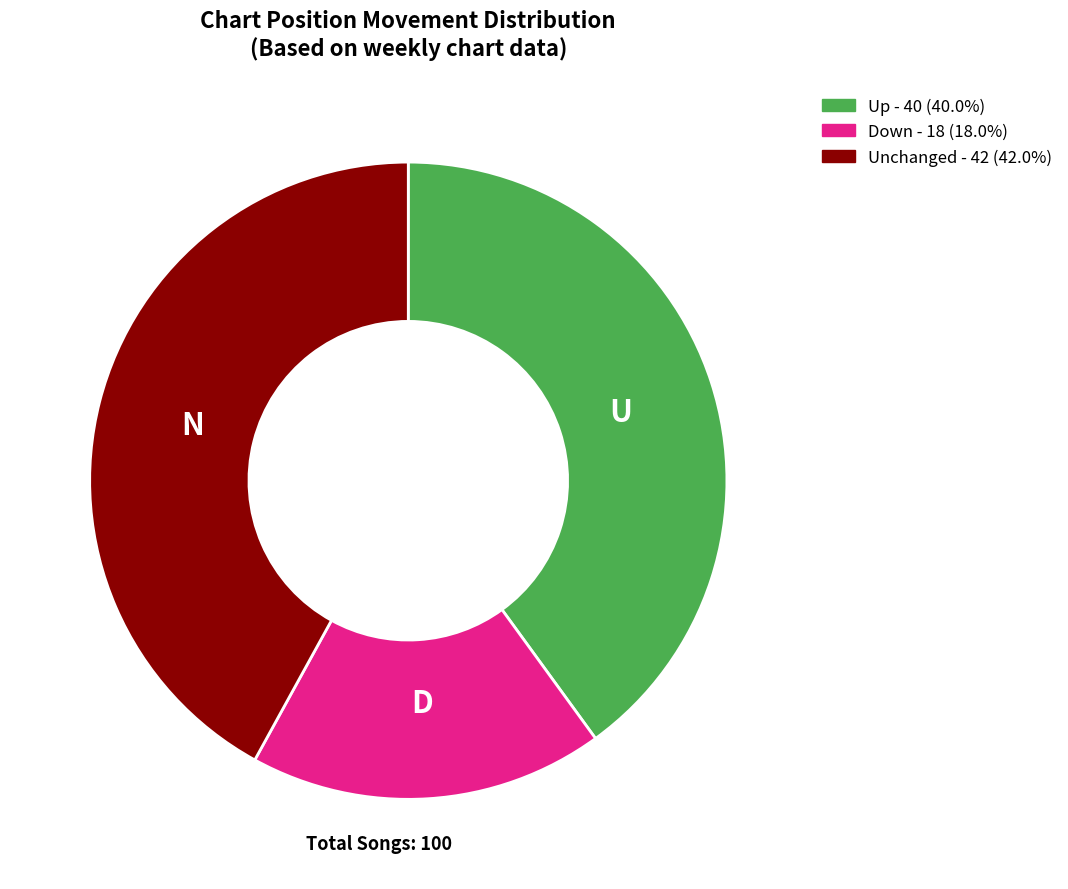

Is there a majority slice in this chart?

No